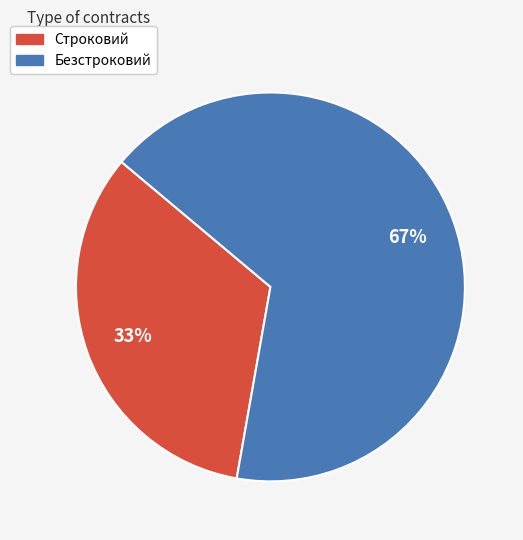

Combined, do Строковий and Безстроковий account for over 50%?

Yes